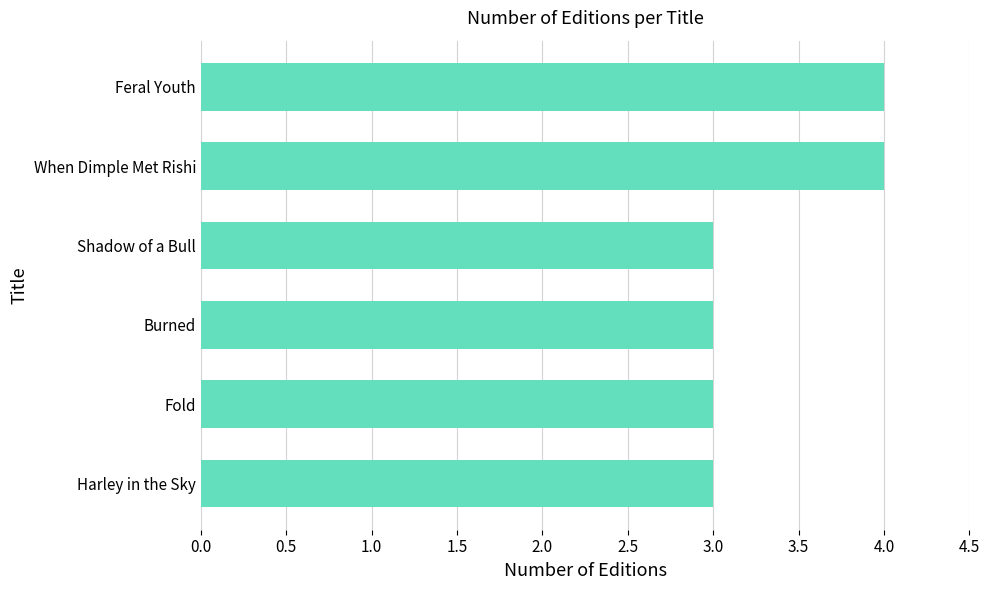

What value does the data have at Burned?

3